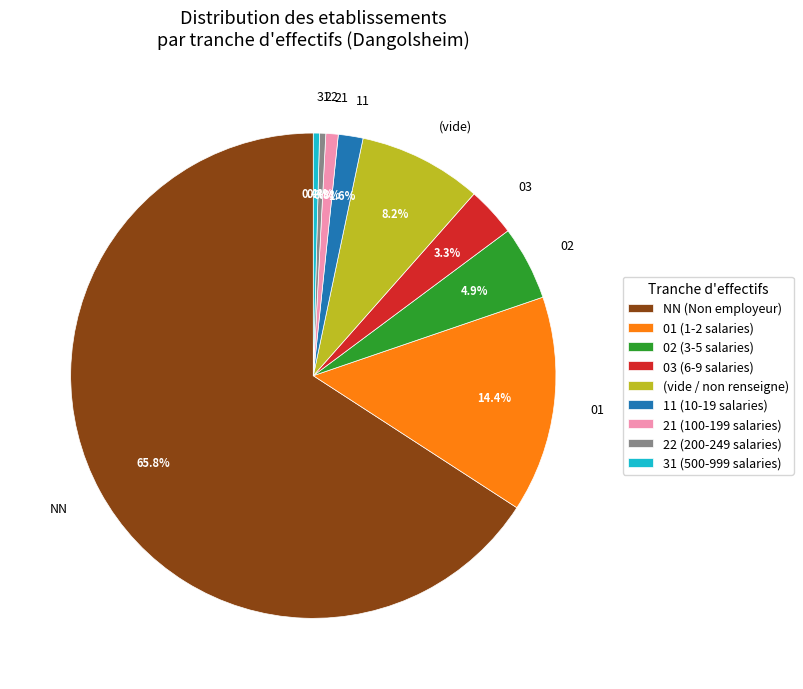

To the nearest percent, what portion does 22 represent?

0%